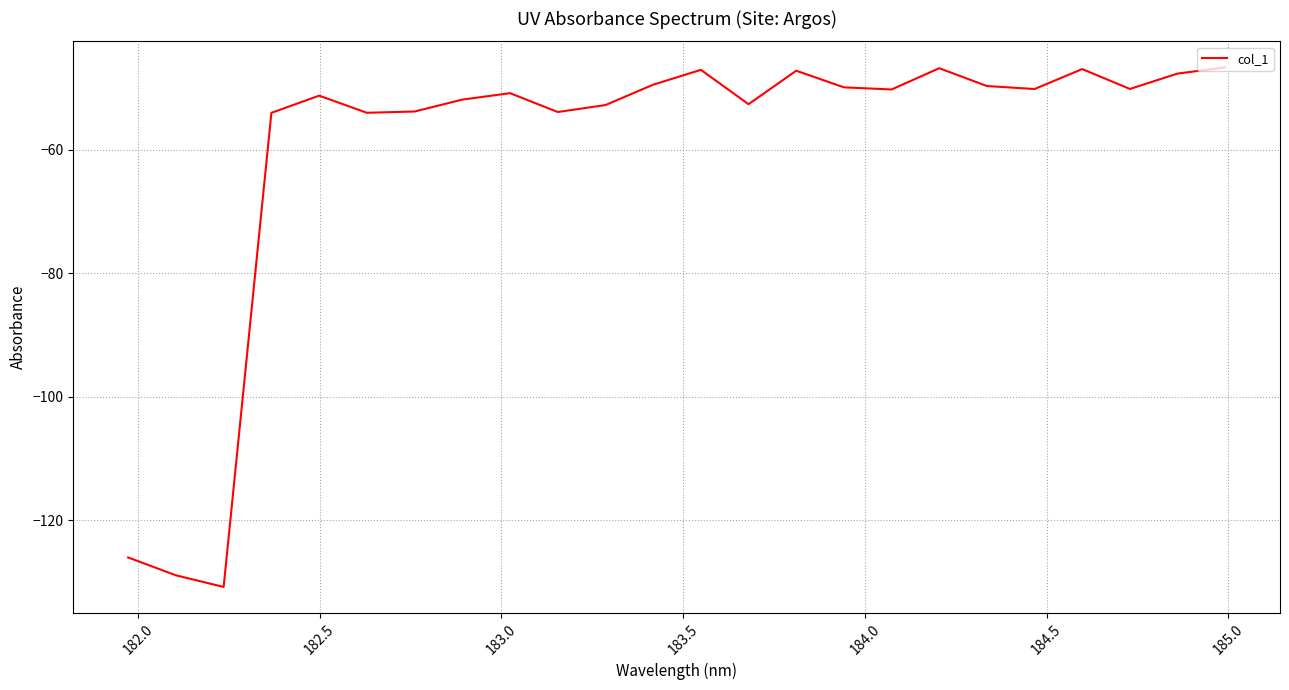

What is the minimum value shown in the chart?

-130.8